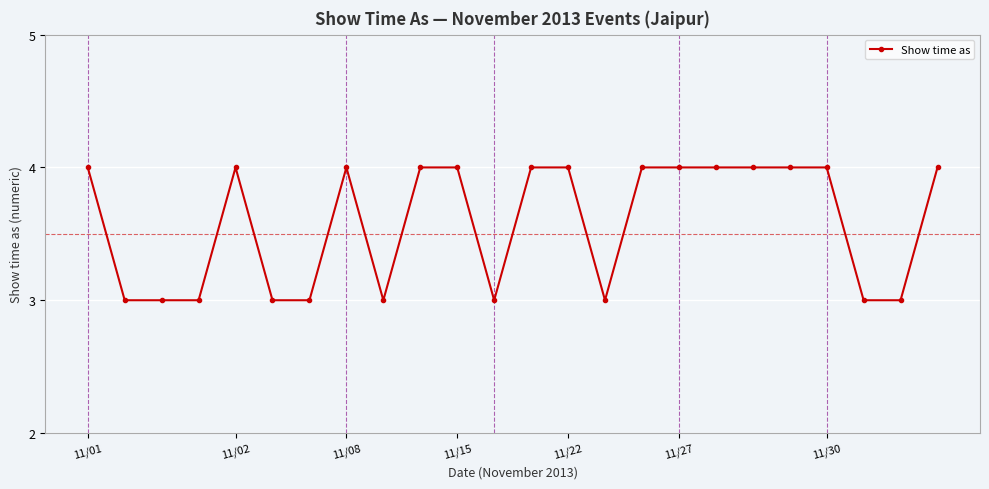

What is the value of the 1st point from the left?

4